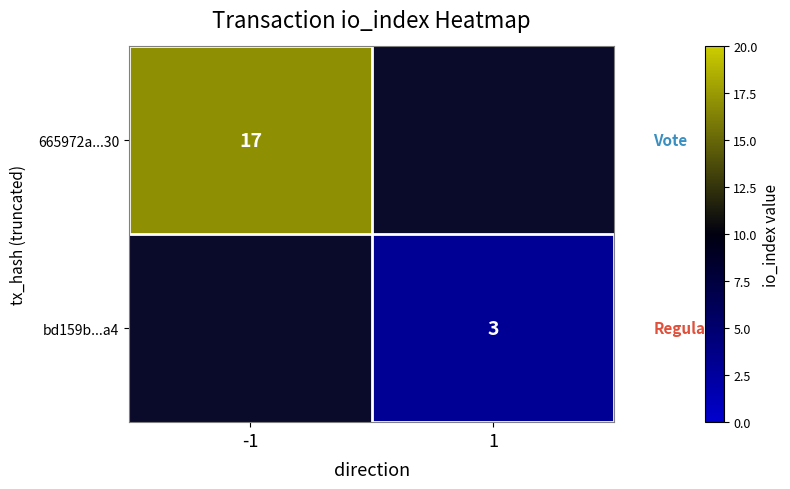

How many data points does each series have?

2